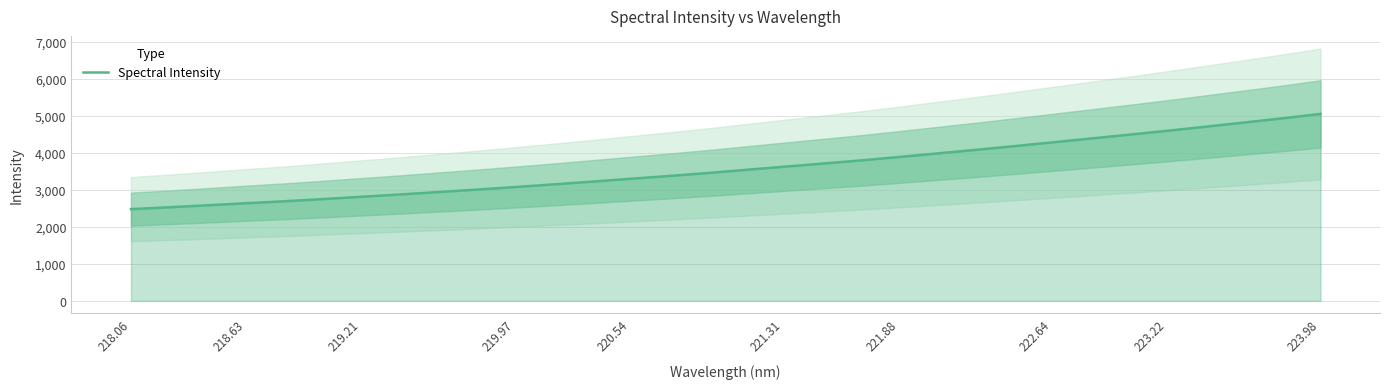

What is the maximum value for Spectral Intensity?

5051.9